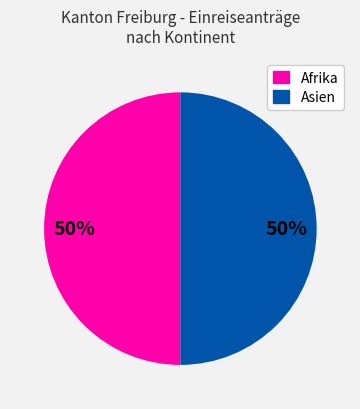

Count the number of slices in the pie.

2